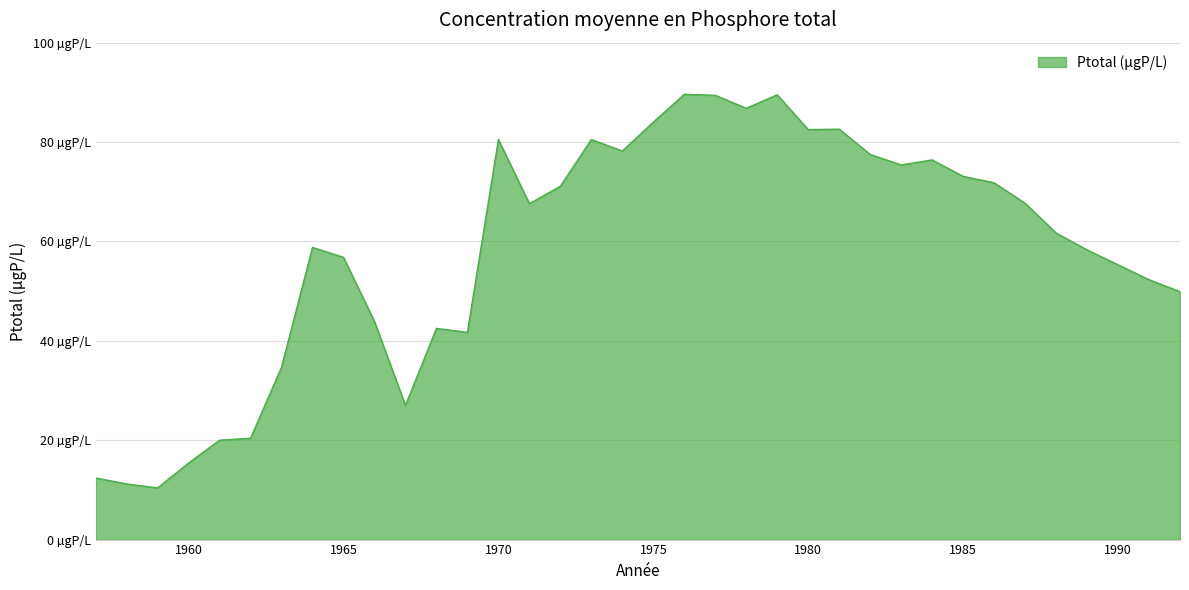

Is this an area chart (filled region under the line)?

Yes